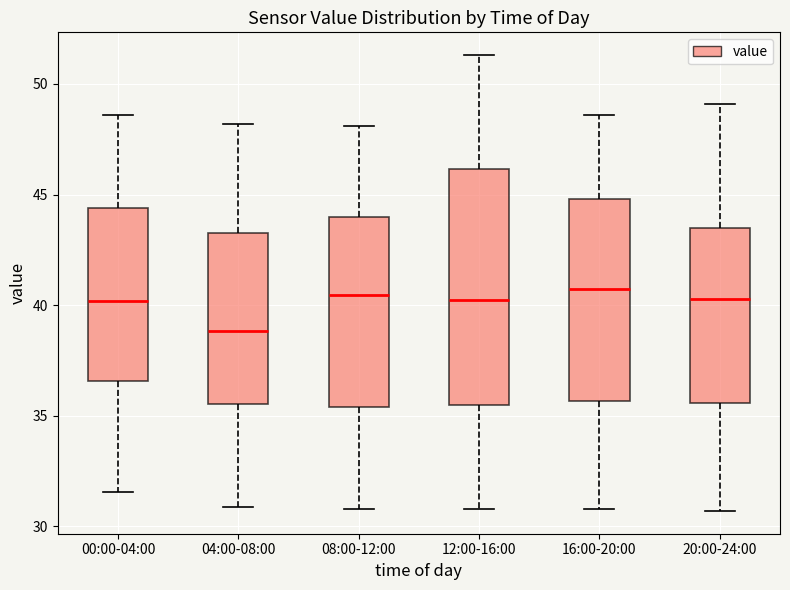

Which box is the tallest, from its lower edge to its upper edge?

12:00-16:00